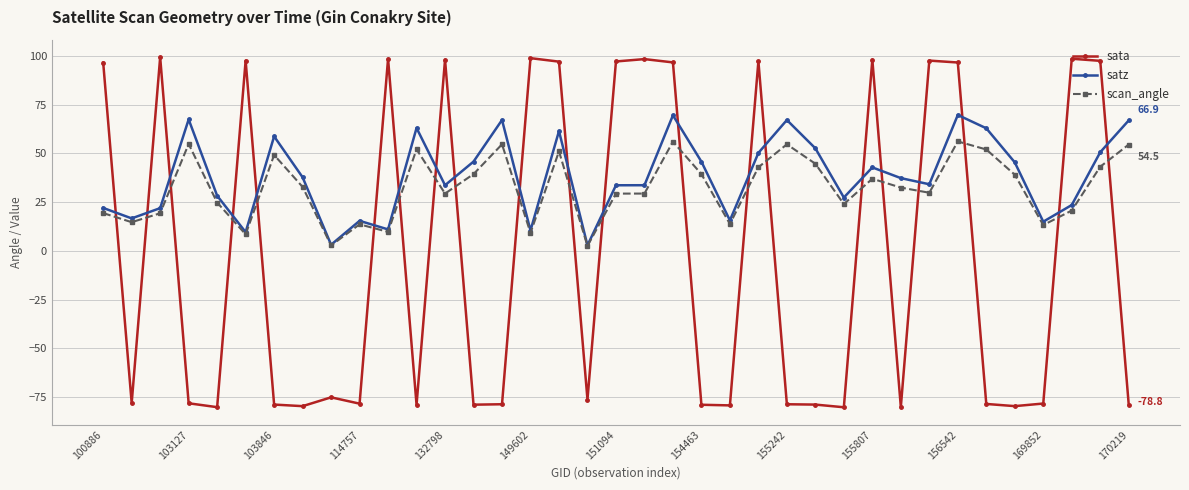

What is the sum of all satz values?

1418.2